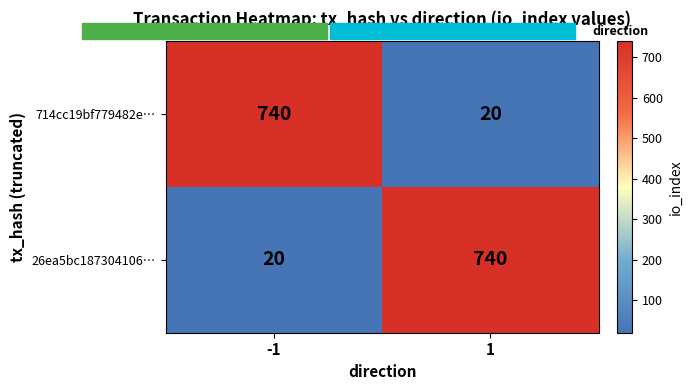

What is the sum of the 26ea5bc187304106… values at 1 and -1?

760